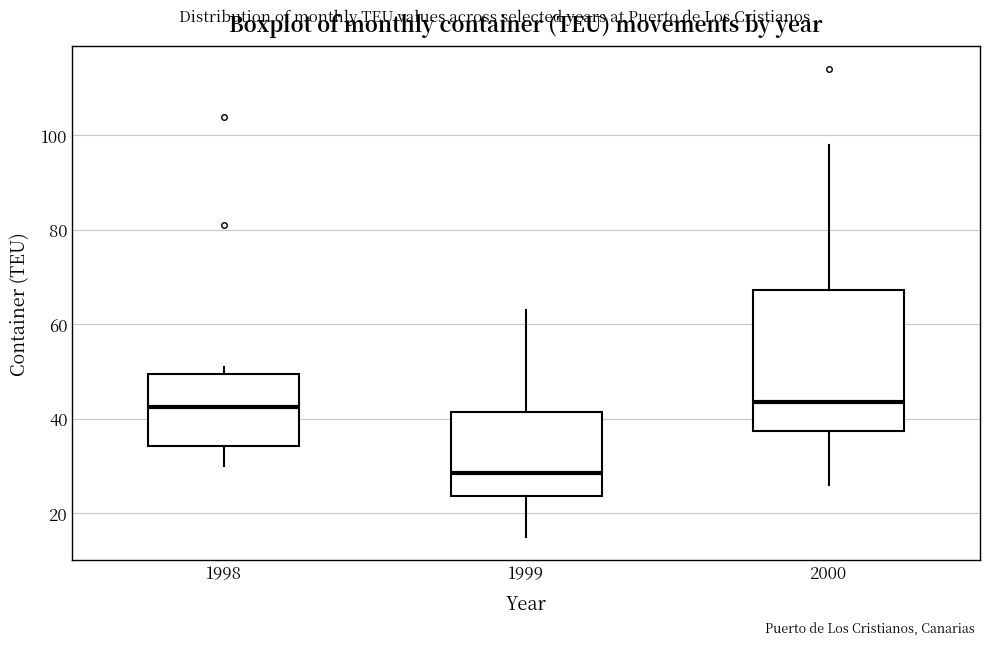

Which box has the lowest median line?

1999